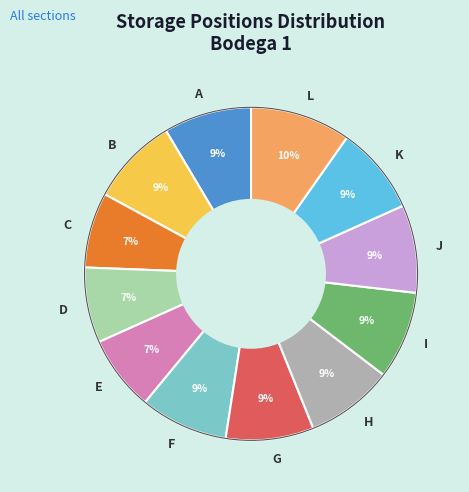

Approximately how many times larger is the value at G compared to H?

1.0